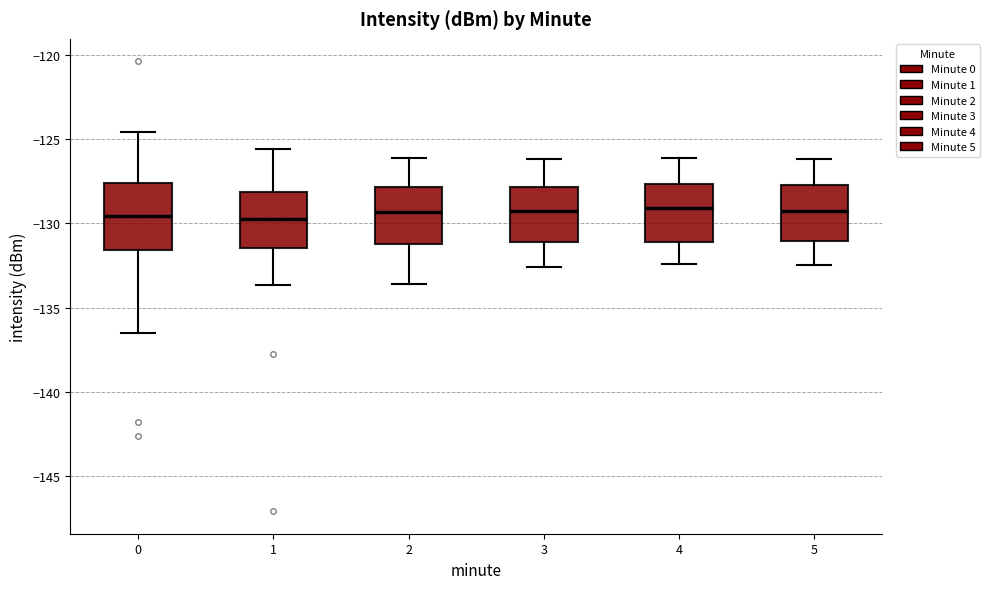

Where does the median line of the box at x = 0 sit on the y-axis? The values are not printed on the chart, so give them approximately, as read against the axis.

-129.5